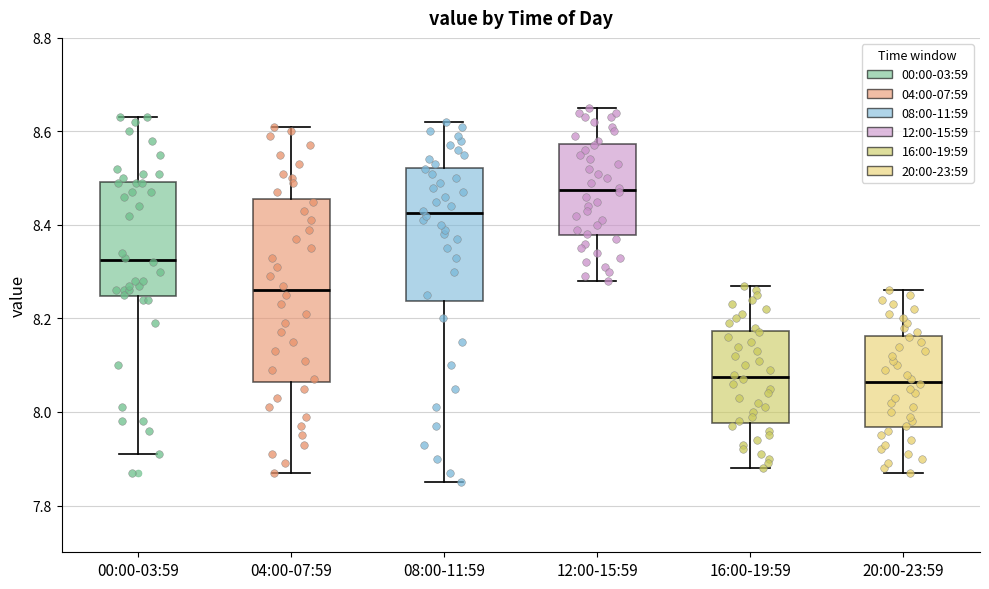

Where is the lower edge of the box for 16:00-19:59 on the y-axis? The values are not printed on the chart, so give them approximately, as read against the axis.

7.98